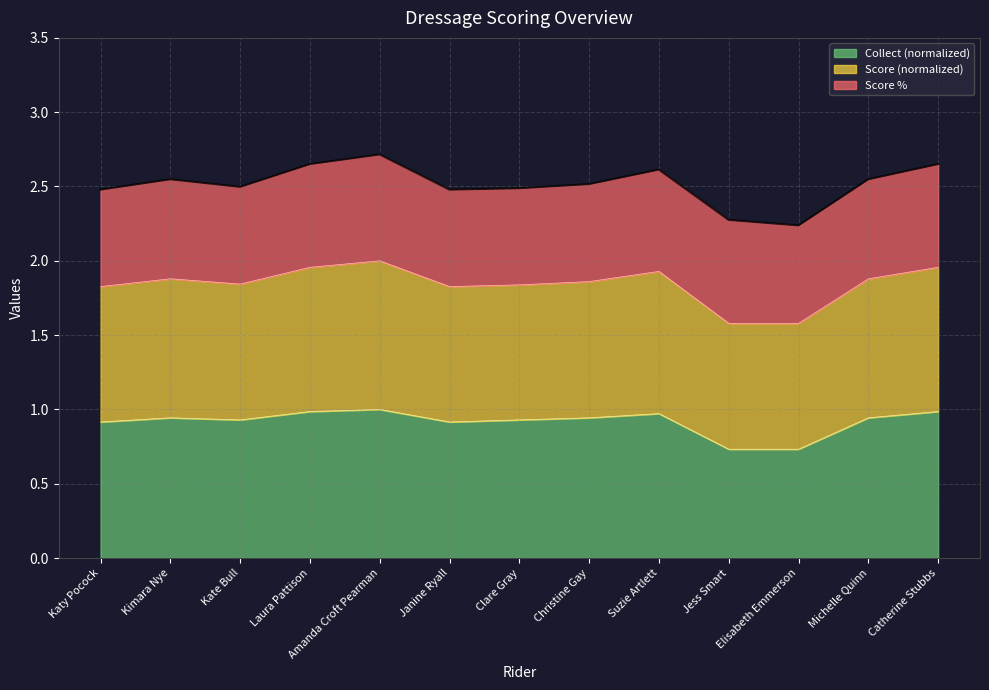

What is the difference between the maximum and minimum values in the Collect series?

0.3